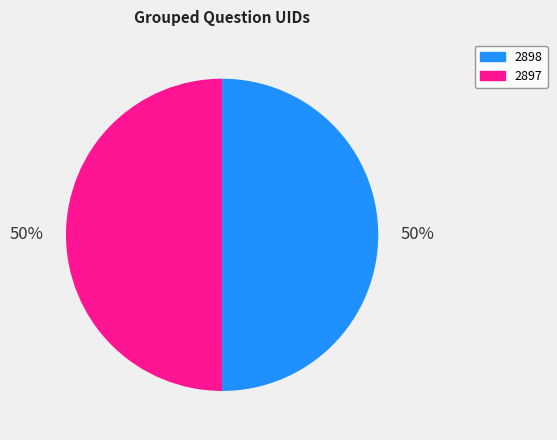

Approximately how many times larger is the value at 2897 compared to 2898?

1.0